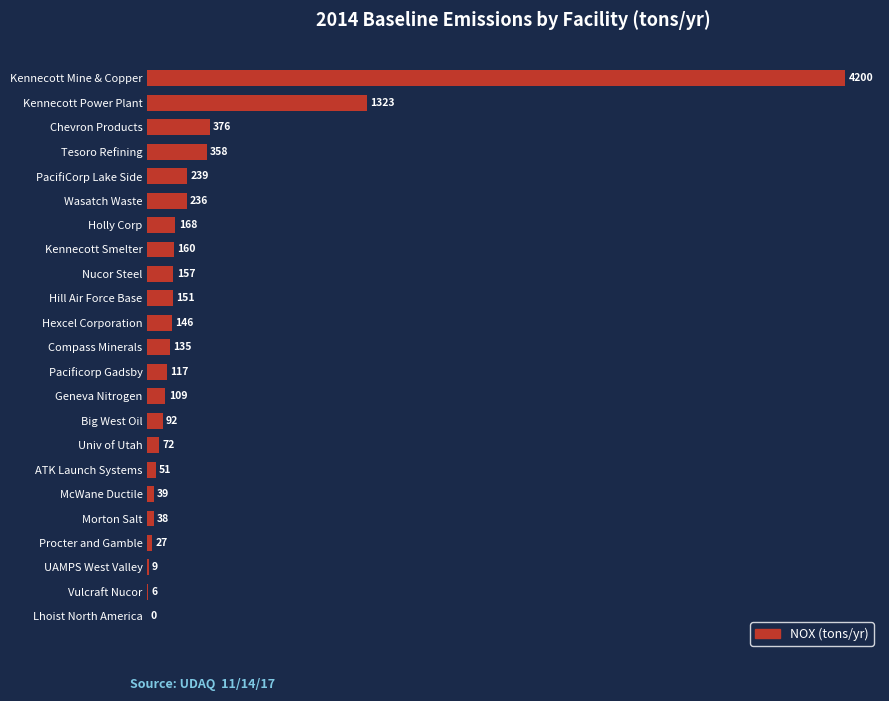

Where is the data nearest to the value 2099?

Kennecott Power Plant